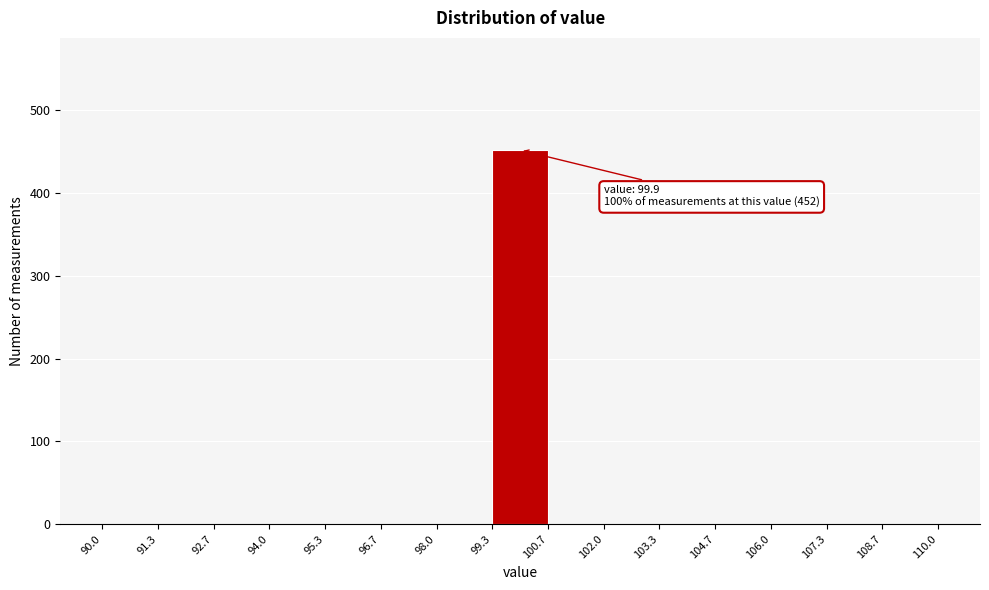

Which range on the x-axis has the tallest bar?

99.3 to 100.7